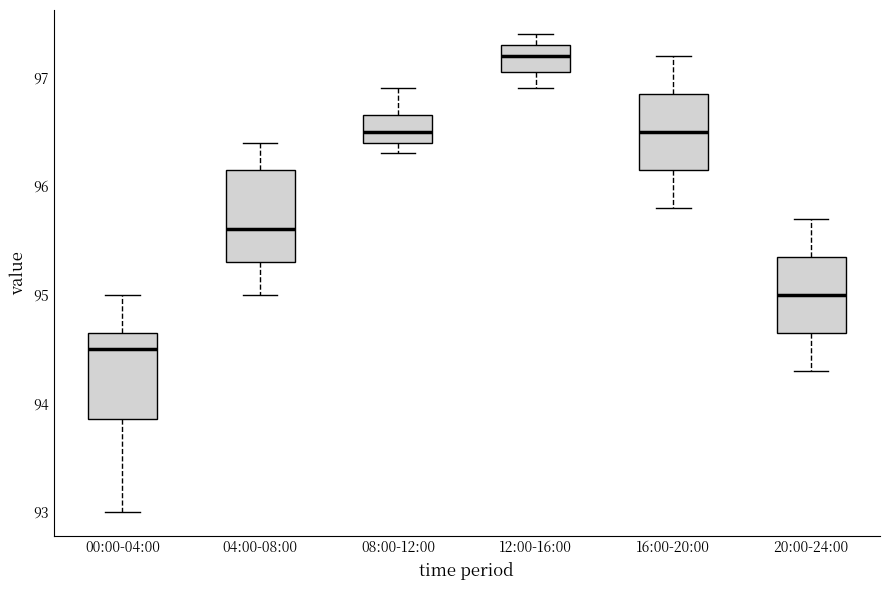

Reading left to right, transcribe this box plot: for each box, give where its median line is, the range the box spans, and where its two whiskers end, as read against the y-axis. The values are not printed on the chart, so give them approximately, as read against the axis.

00:00-04:00: median 94.5, box 93.9 to 94.7, whiskers 93.0 to 95.0
04:00-08:00: median 95.6, box 95.3 to 96.2, whiskers 95.0 to 96.4
08:00-12:00: median 96.5, box 96.4 to 96.7, whiskers 96.3 to 96.9
12:00-16:00: median 97.2, box 97.1 to 97.3, whiskers 96.9 to 97.4
16:00-20:00: median 96.5, box 96.2 to 96.9, whiskers 95.8 to 97.2
20:00-24:00: median 95.0, box 94.7 to 95.4, whiskers 94.3 to 95.7